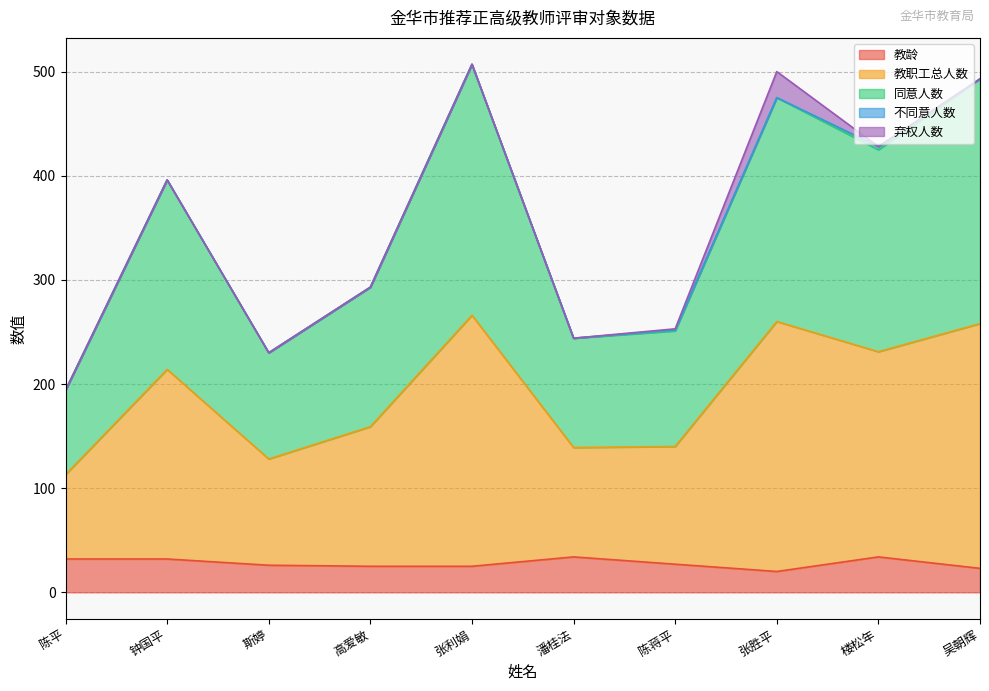

Does the chart display data point markers on the line(s)?

No